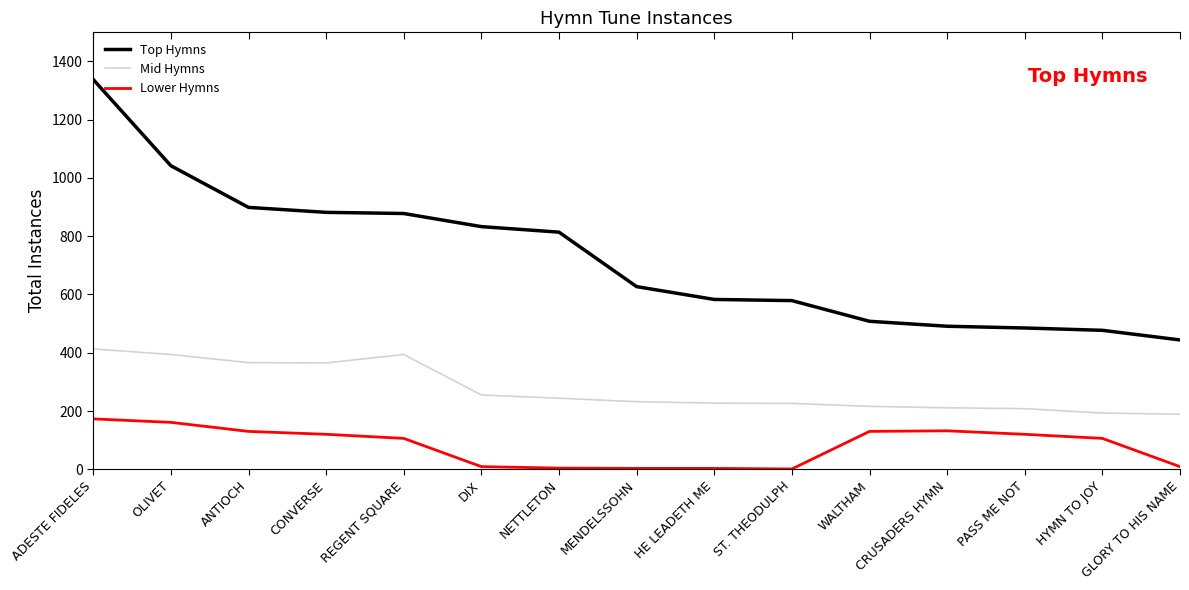

At which label does Top Hymns first exceed 627?

ADESTE FIDELES